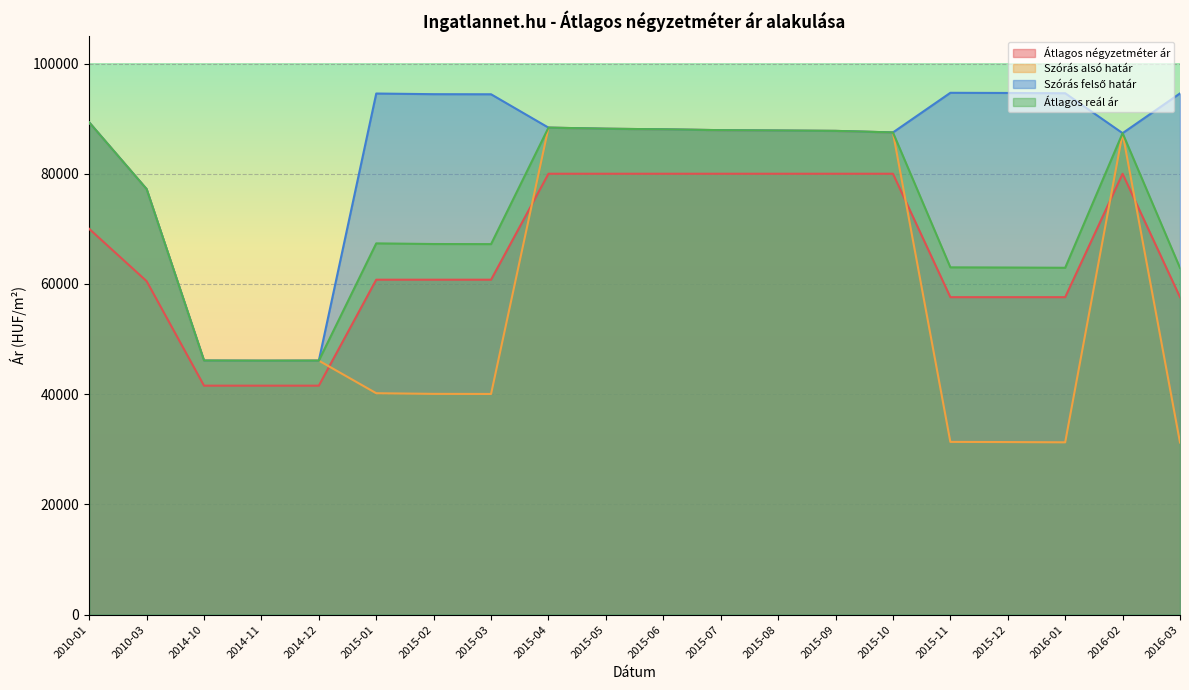

What is the spread (max minus min) of values at 2015-04?

8367